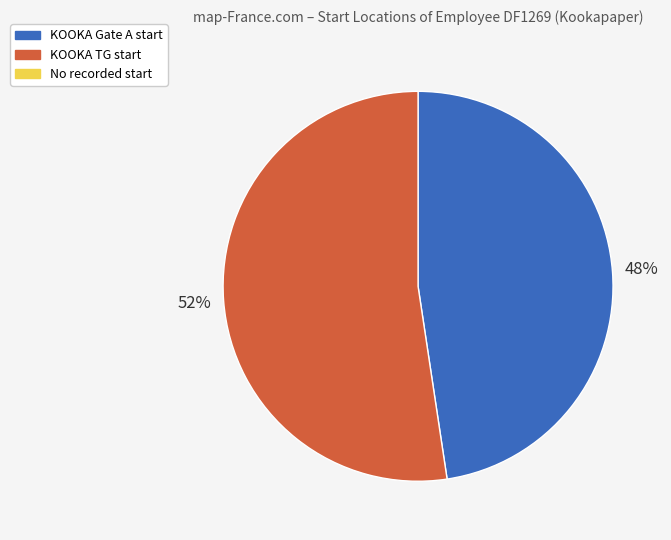

To the nearest percent, what is the average slice percentage?

50%